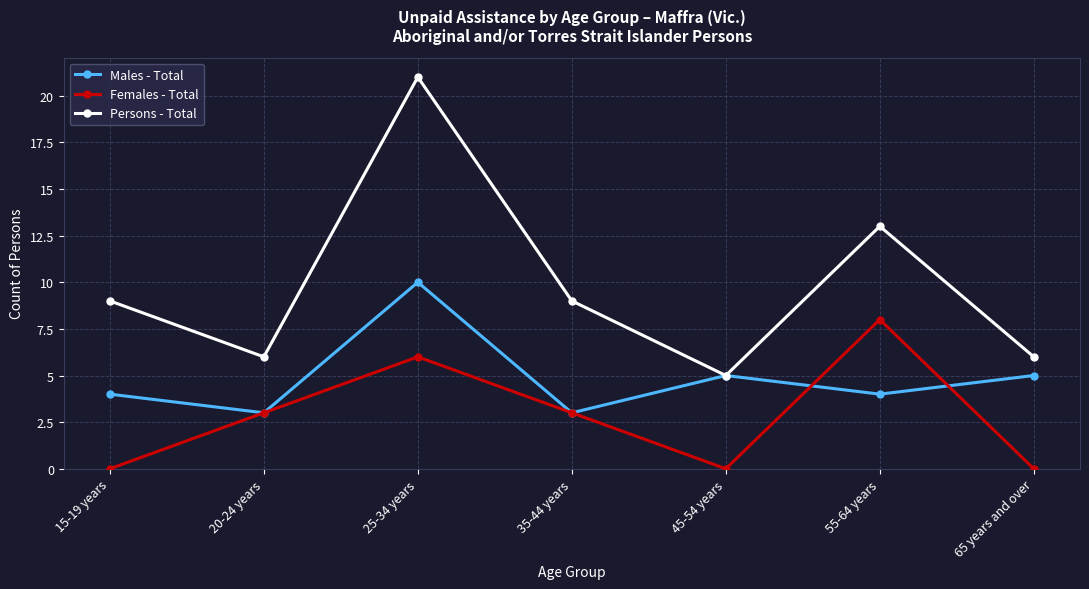

The Males - Total series shows 2 at 65 years and over. True or false?

False